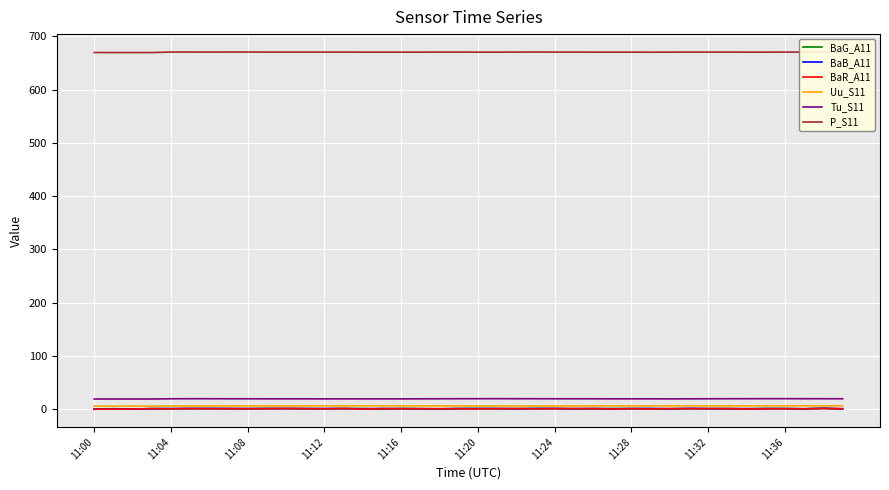

True or false: BaG_A11 has more than 1 points higher than both neighbors.

True